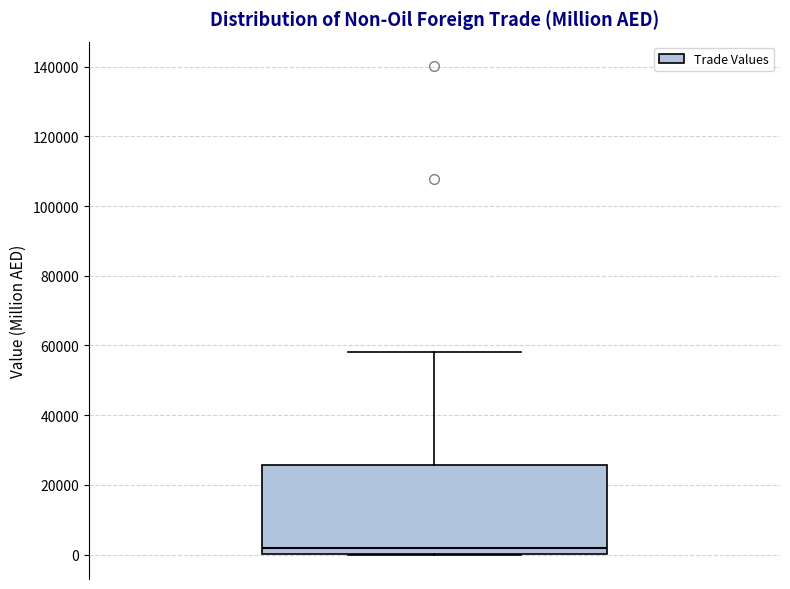

Transcribe this box plot: give where the median line is, the range the box spans, and where the two whiskers end, as read against the y-axis. The values are not printed on the chart, so give them approximately, as read against the axis.

median 2000, box 0 to 26000, whiskers 0 to 58000